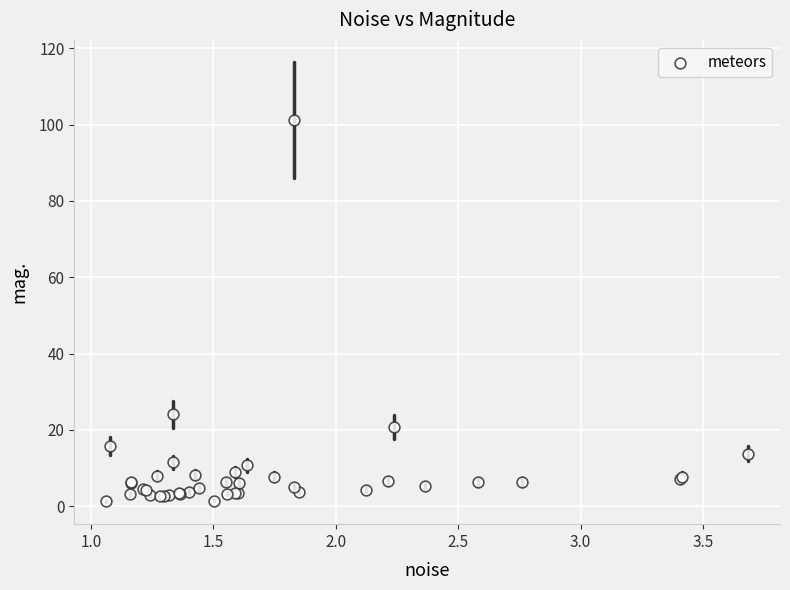

What Y value in the scatter plot is closest to 51?

24.0